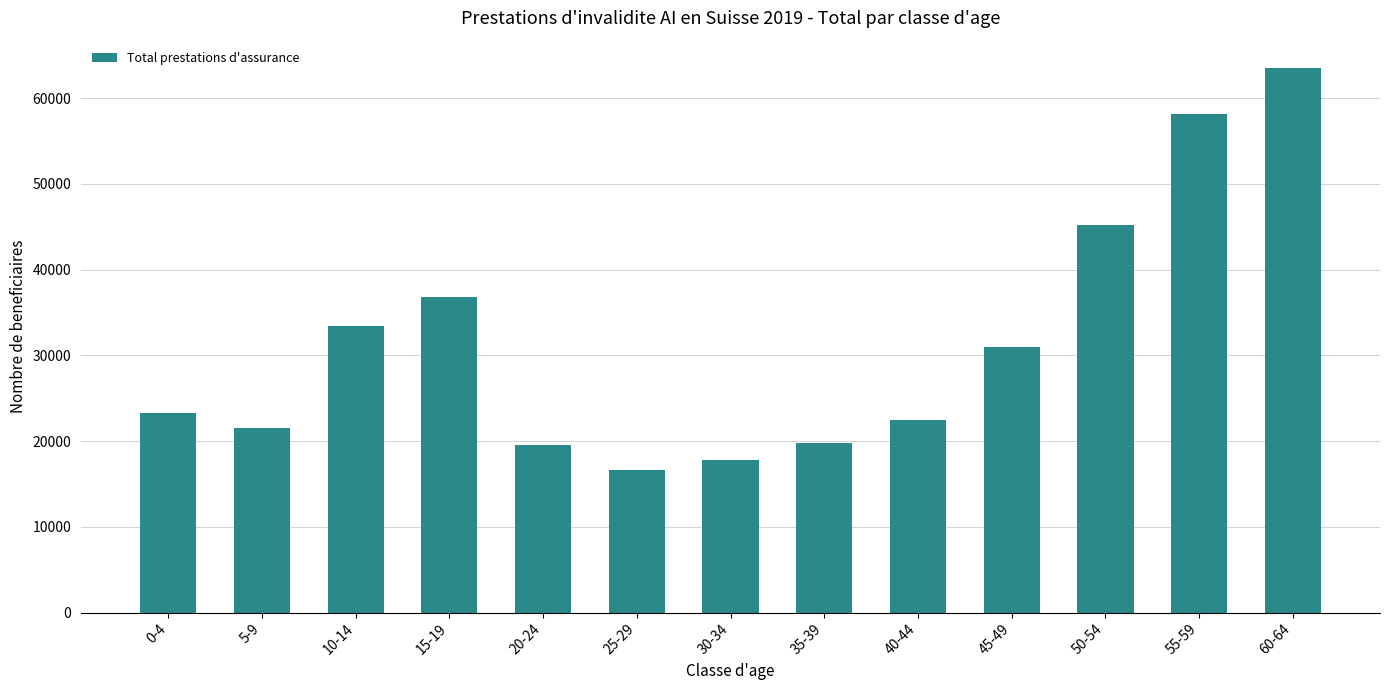

What is the difference between the maximum and minimum values?

46899